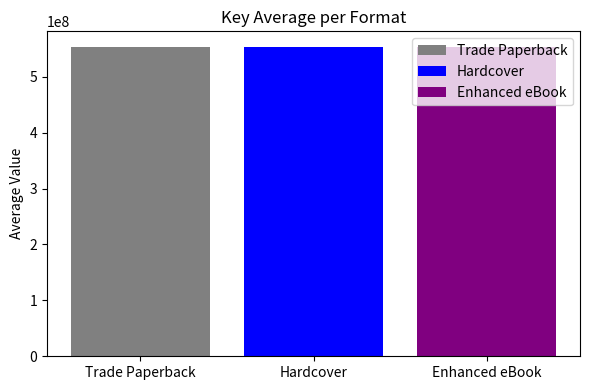

What value does the data have at Enhanced eBook?

553625750